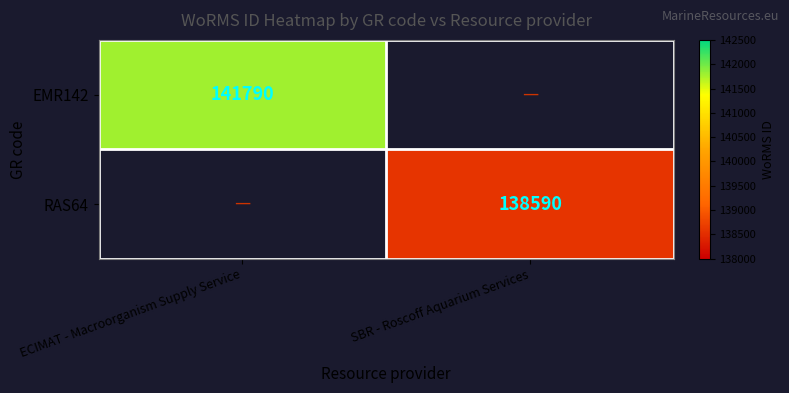

What is the spread (max minus min) of values at SBR - Roscoff Aquarium Services?

138590